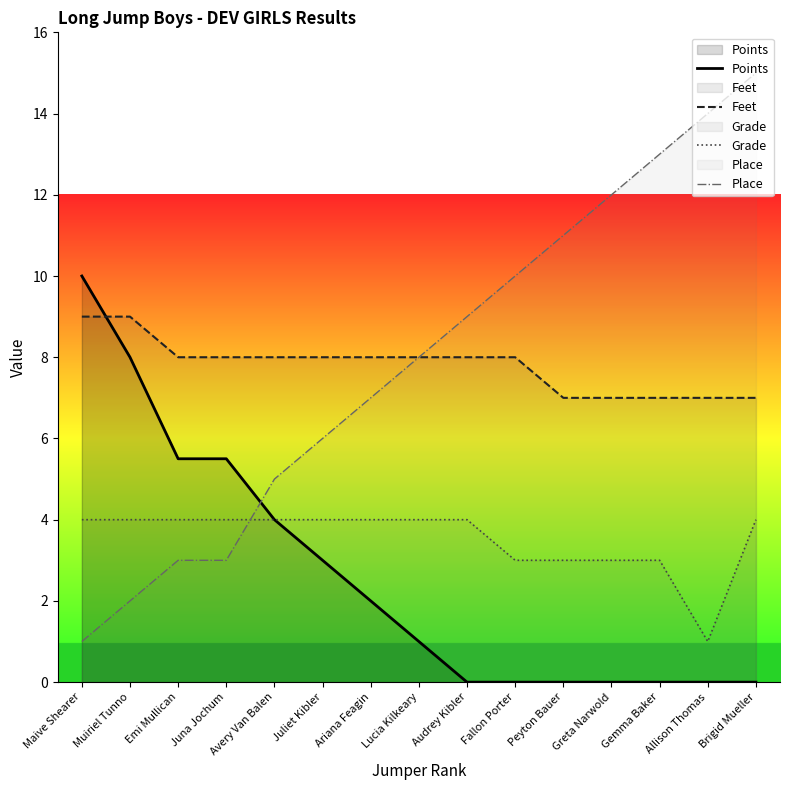

Reading left to right, extract all data points from this chart.

Points: 10.0	8.0	5.5	5.5	4.0	3.0	2.0	1.0	0.0	0.0	0.0	0.0	0.0	0.0	0.0
Feet: 9.0	9.0	8.0	8.0	8.0	8.0	8.0	8.0	8.0	8.0	7.0	7.0	7.0	7.0	7.0
Grade: 4.0	4.0	4.0	4.0	4.0	4.0	4.0	4.0	4.0	3.0	3.0	3.0	3.0	1.0	4.0
Place: 1.0	2.0	3.0	3.0	5.0	6.0	7.0	8.0	9.0	10.0	11.0	12.0	13.0	14.0	15.0